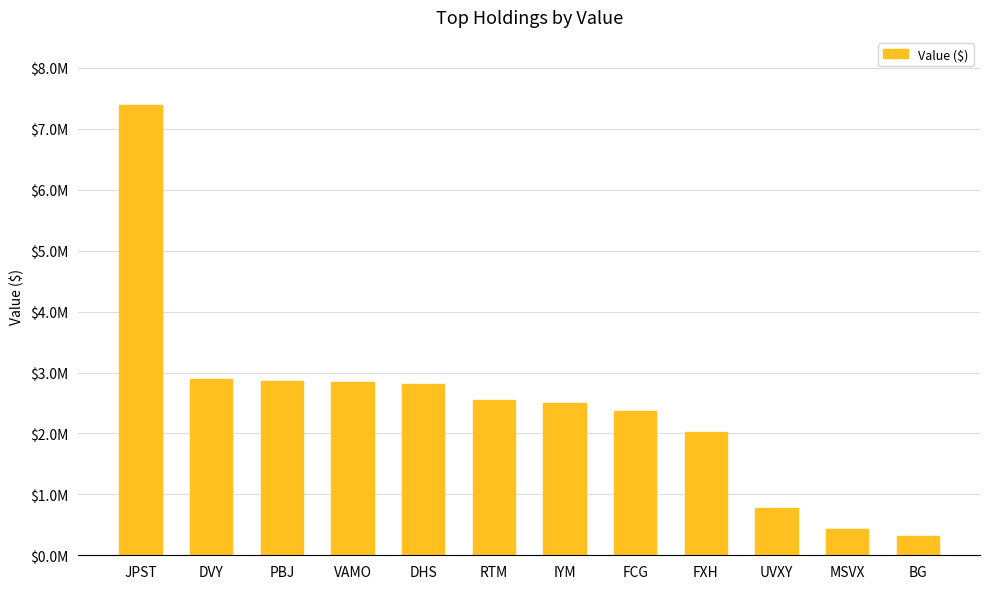

Is it true that the value at RTM is 4447994?

False